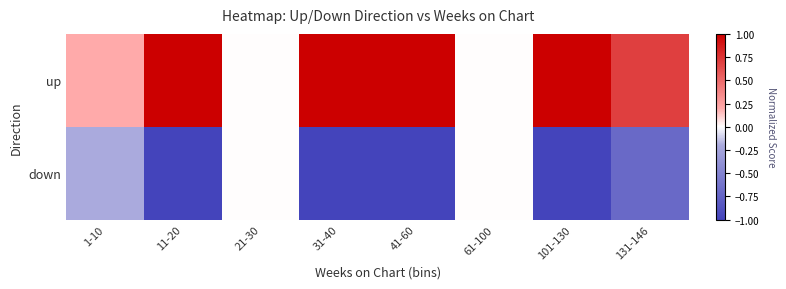

Which series has the largest total across all categories?

up